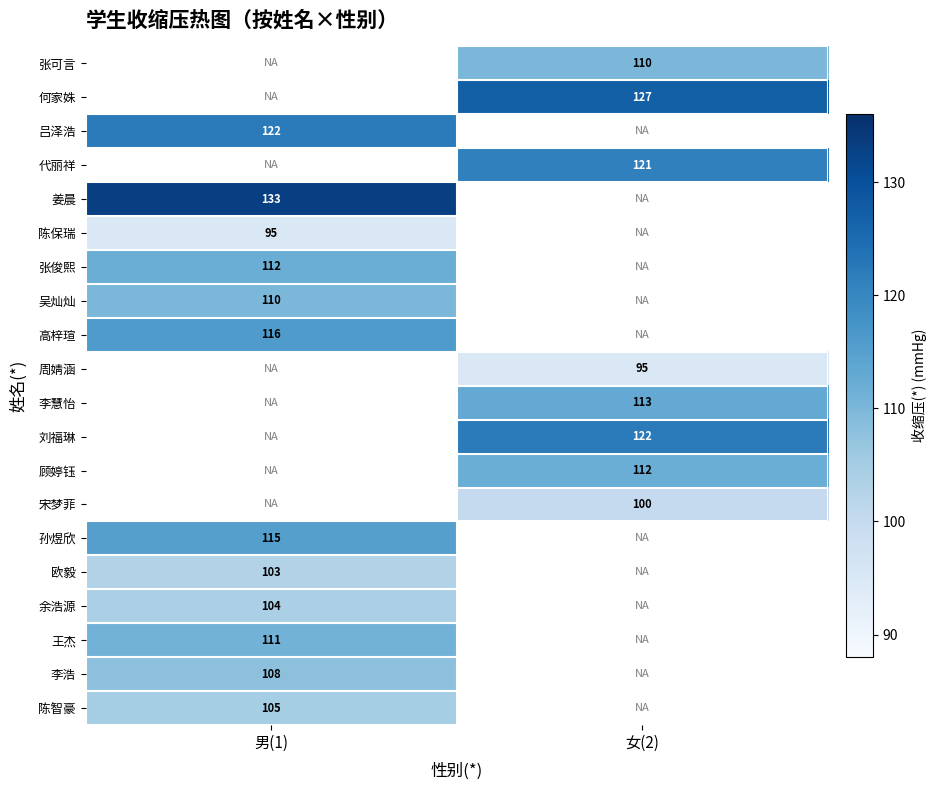

Count the number of categories in the chart.

2